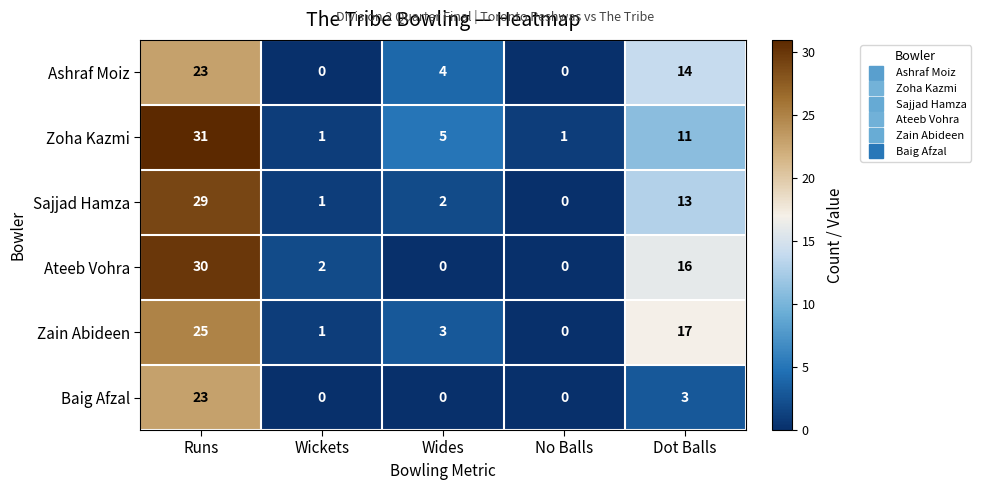

Which series has the largest total across all categories?

Zoha Kazmi